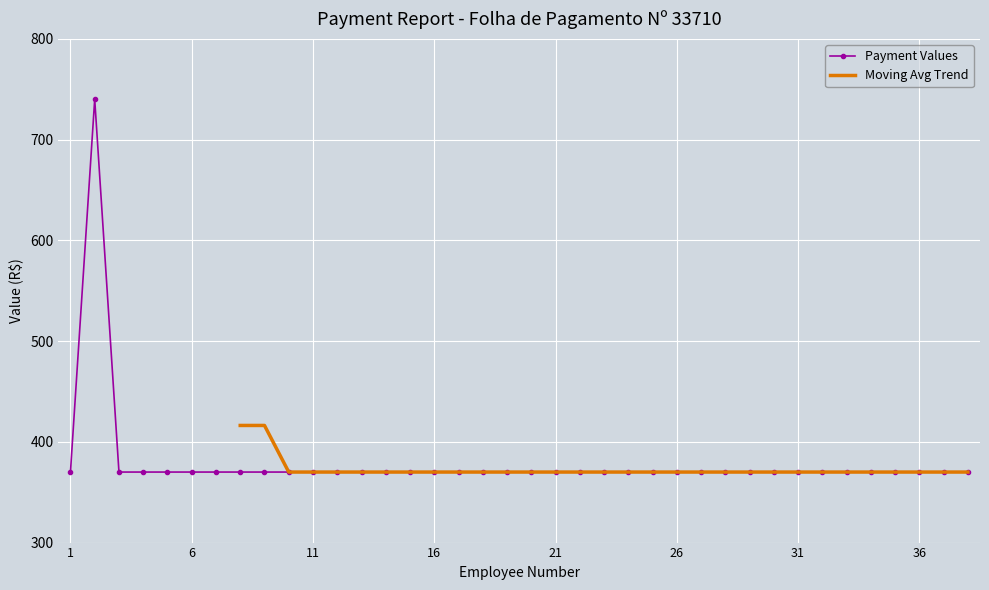

The chart shows a value of 370 at 30. True or false?

True